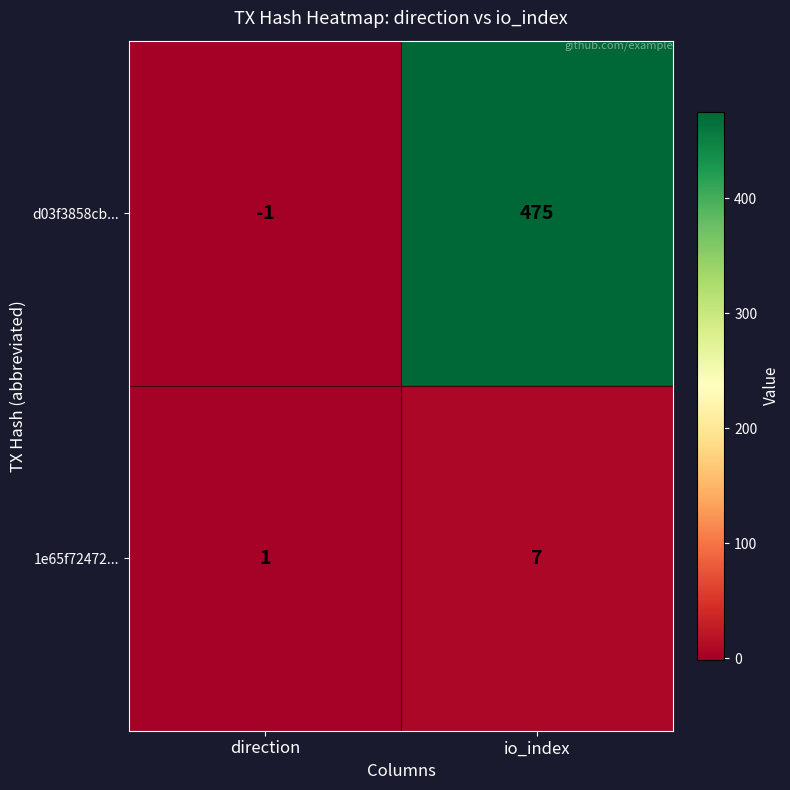

Which series has the largest total across all categories?

d03f3858cb...